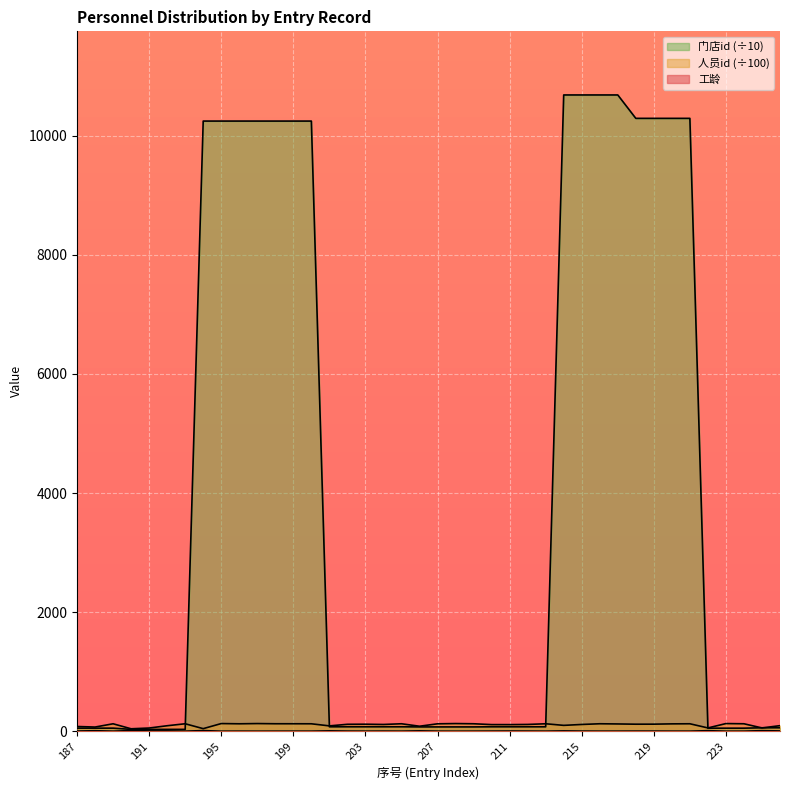

What is the value of the 工龄 point at the 13th from the left?

0.7